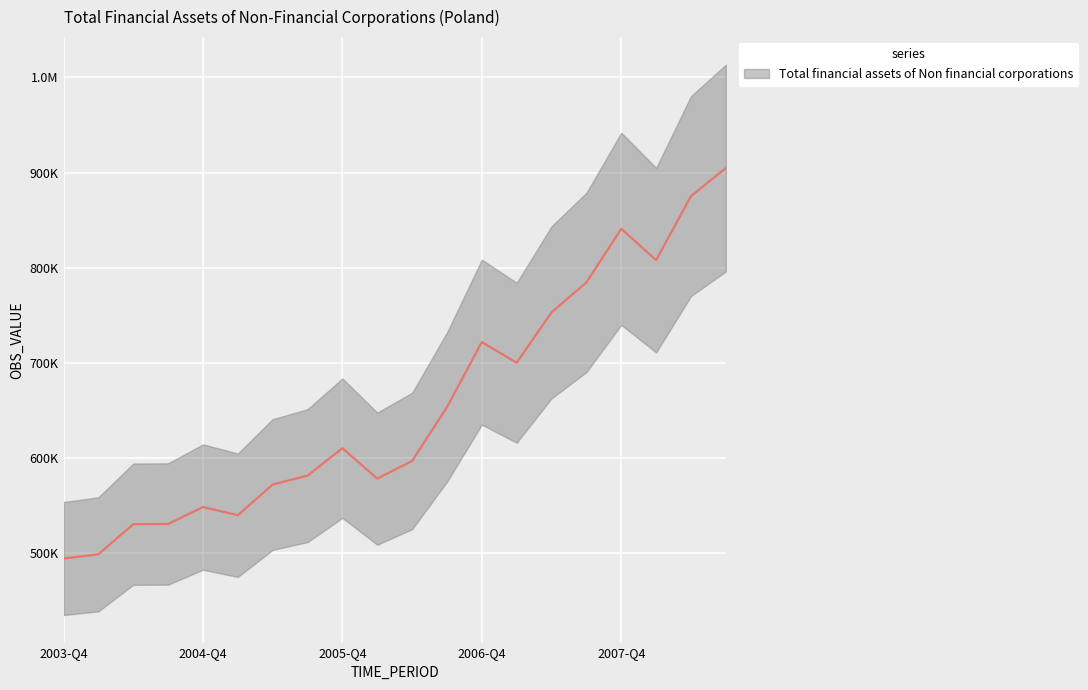

Is it true that the value at 2006-Q3 is 653643.8?

True